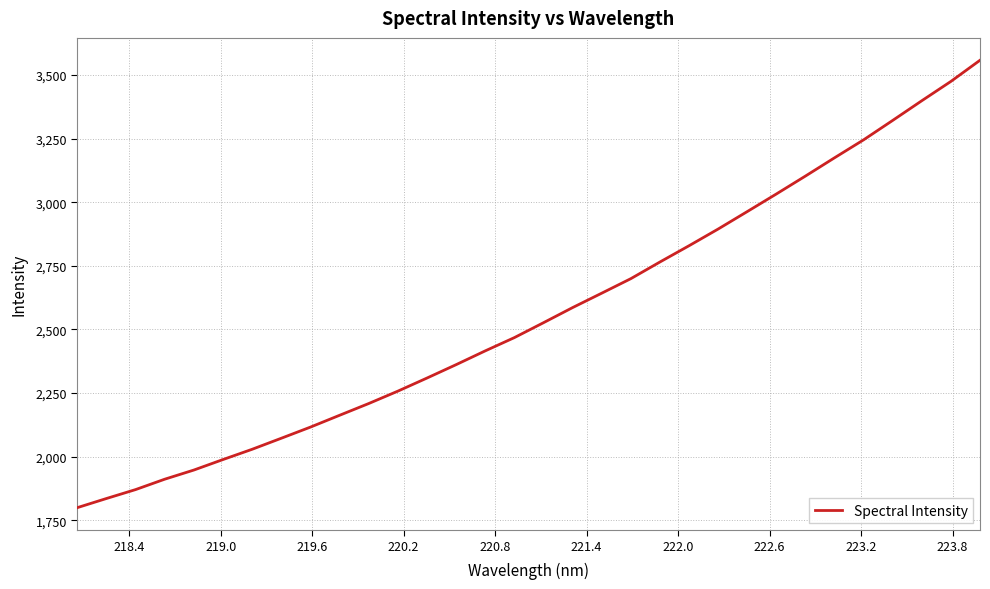

What is the minimum value shown in the chart?

1799.4